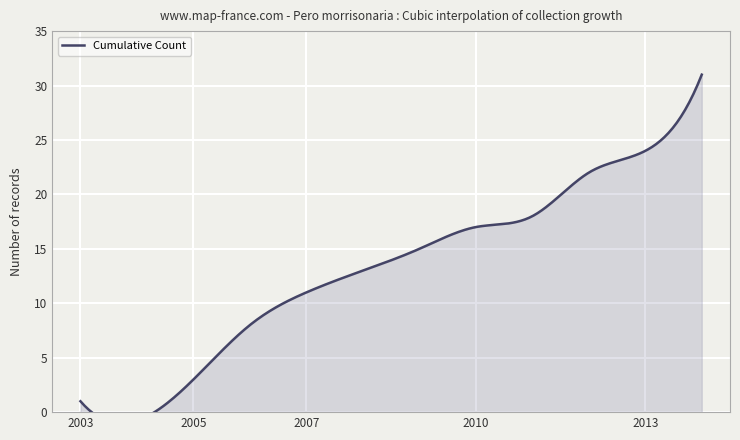

How many lines are shown in the chart?

1